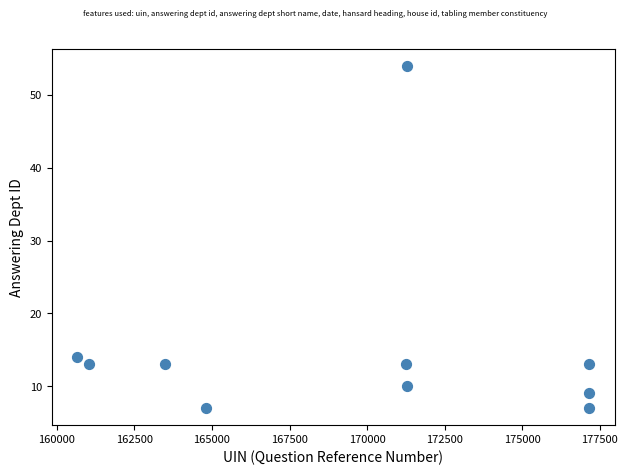

What Y value in the scatter plot is closest to 30?

14